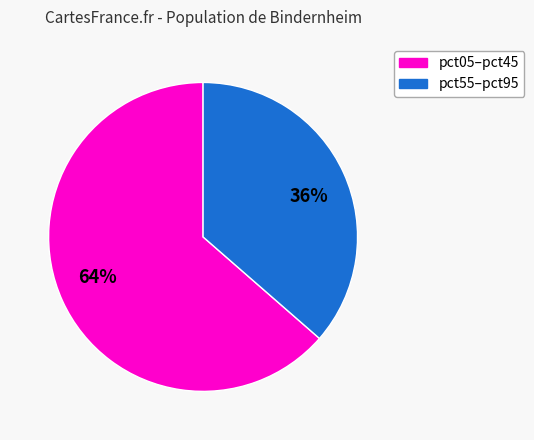

Does any single category account for the majority?

Yes